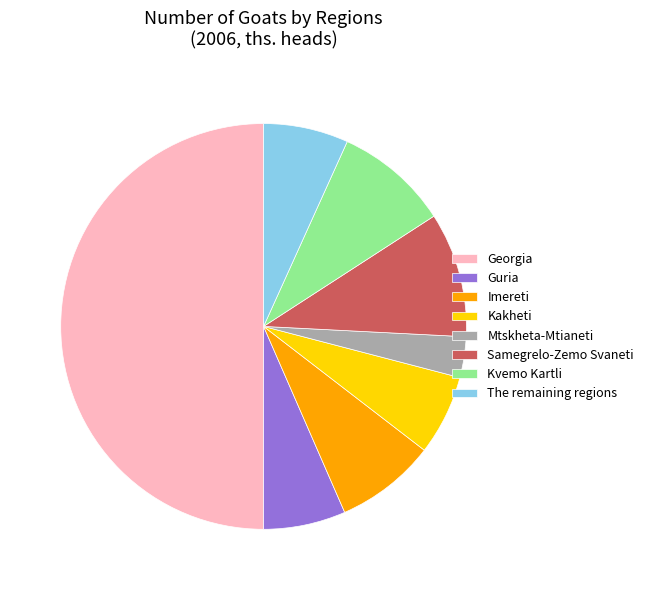

Is Guria the majority of the pie?

No